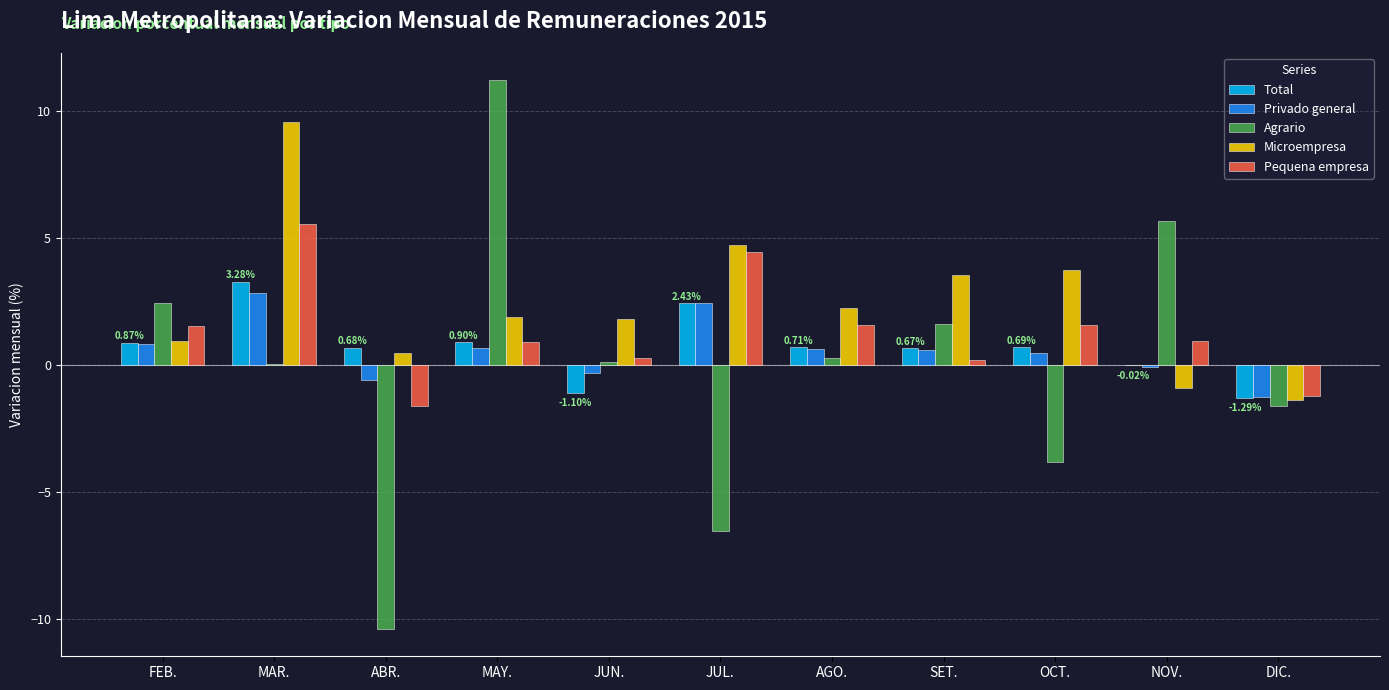

At which category is the sum across all series the highest?

MAR.